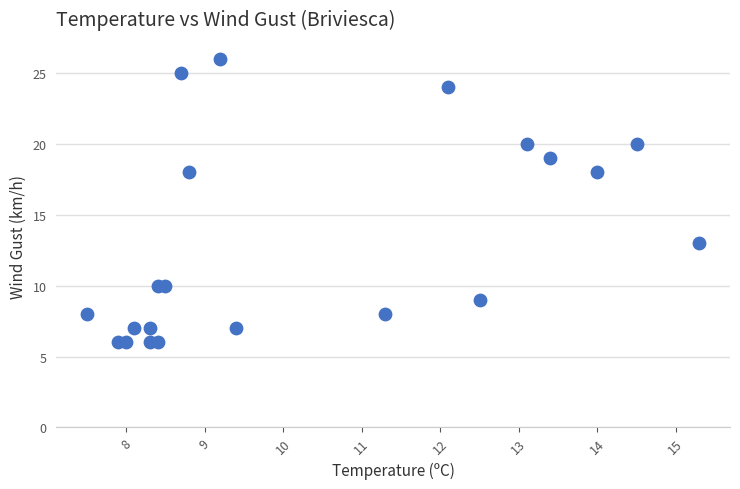

What is the range of Y values (max minus min)?

20